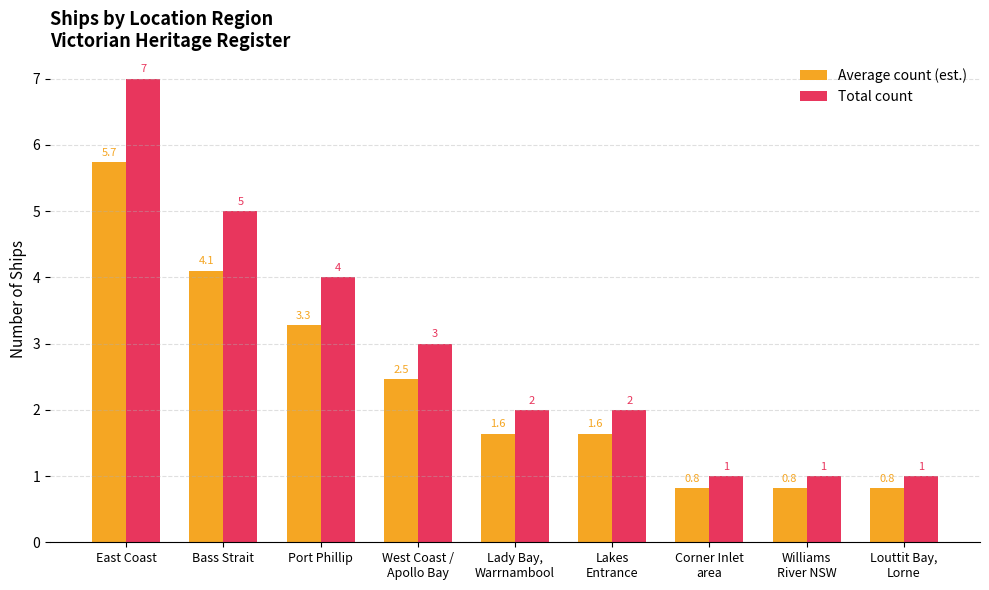

Which label corresponds to the largest value in the chart?

East Coast